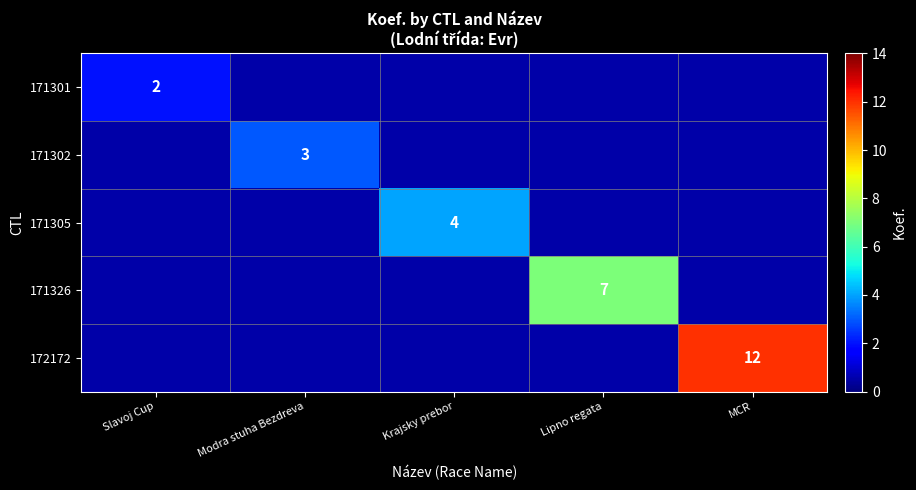

Is it true that 171305 equals 6.9 at Krajsky prebor?

False